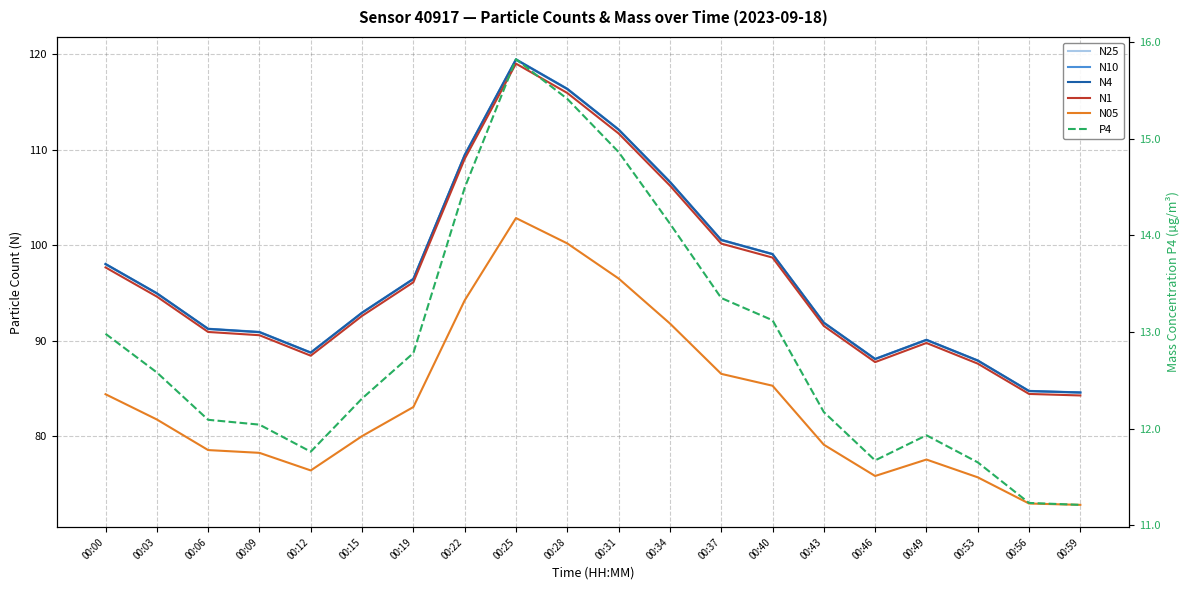

List the series in order of their peak value, lowest first.

P4, N05, N1, N25, N4, N10